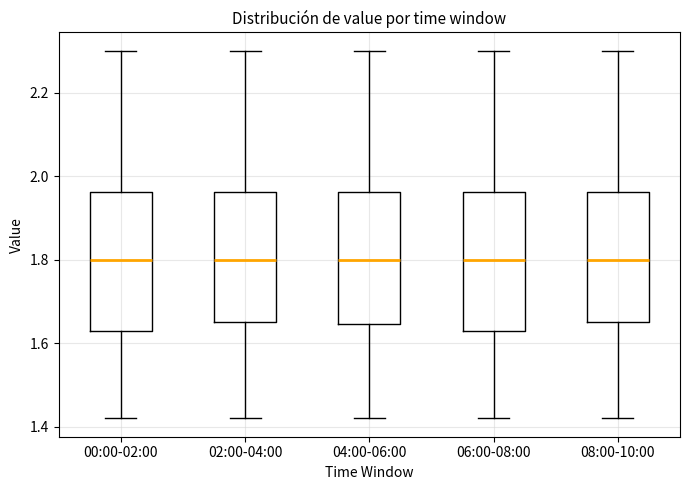

Reading left to right, transcribe this box plot: for each box, give where its median line is, the range the box spans, and where its two whiskers end, as read against the y-axis. The values are not printed on the chart, so give them approximately, as read against the axis.

00:00-02:00: median 1.80, box 1.64 to 1.96, whiskers 1.42 to 2.30
02:00-04:00: median 1.80, box 1.66 to 1.96, whiskers 1.42 to 2.30
04:00-06:00: median 1.80, box 1.64 to 1.96, whiskers 1.42 to 2.30
06:00-08:00: median 1.80, box 1.64 to 1.96, whiskers 1.42 to 2.30
08:00-10:00: median 1.80, box 1.66 to 1.96, whiskers 1.42 to 2.30